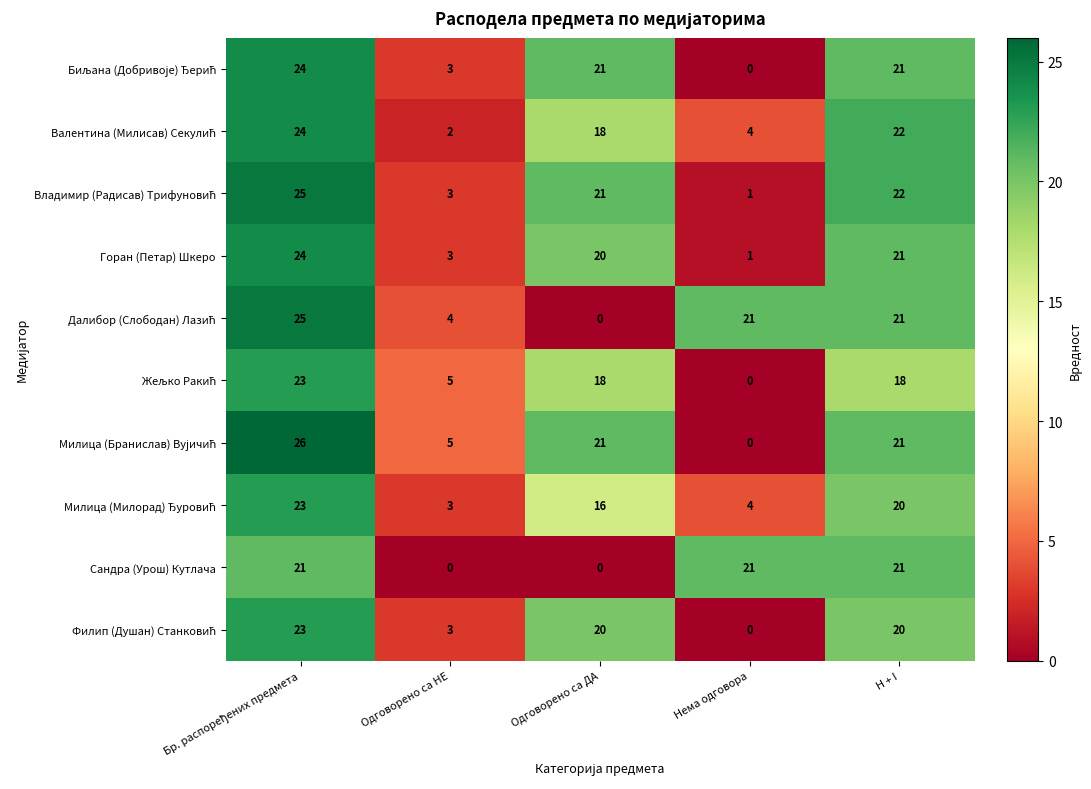

What is the greatest value displayed?

26